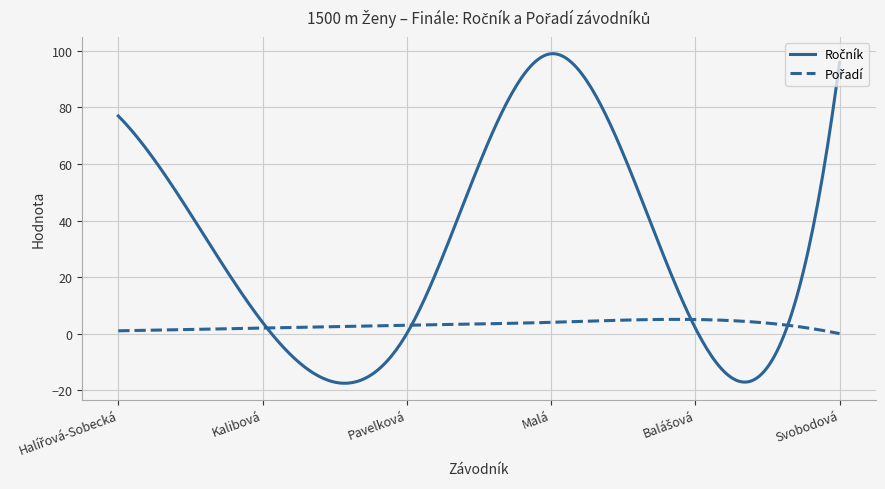

What is the maximum value shown in the chart?

99.0